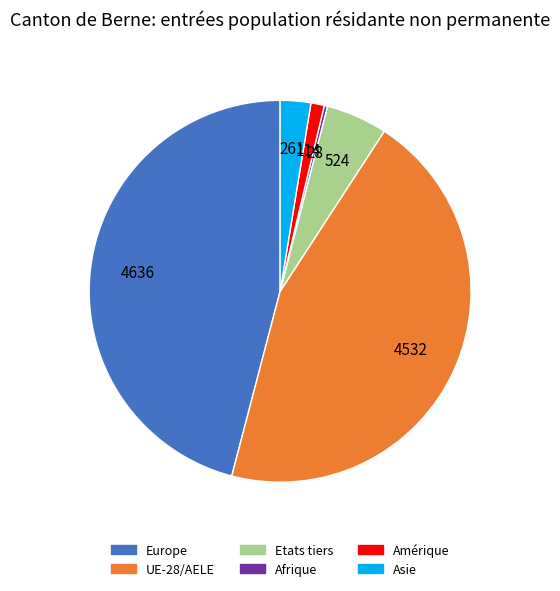

Which category has the biggest portion of the pie?

Europe